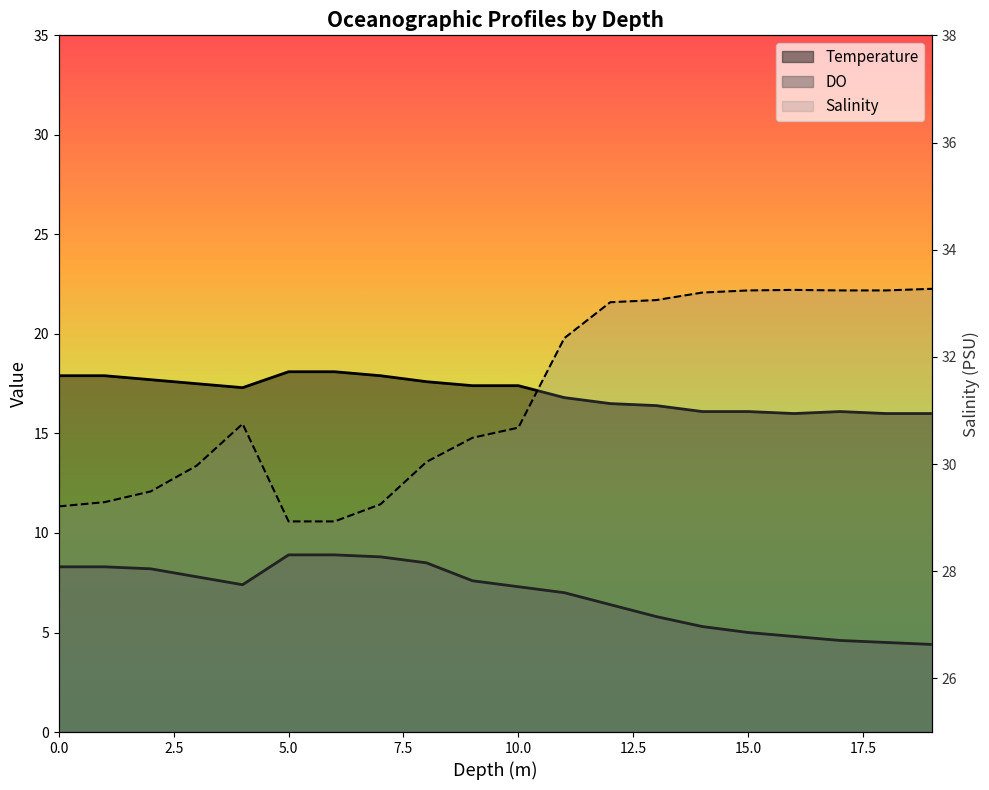

Reading right to left, what are all the values shown in this chart?

Temperature: 16.0	16.0	16.1	16.0	16.1	16.1	16.4	16.5	16.8	17.4	17.4	17.6	17.9	18.1	18.1	17.3	17.5	17.7	17.9	17.9
Salinity: 33.3	33.2	33.2	33.2	33.2	33.2	33.1	33.0	32.4	30.7	30.5	30.0	29.2	28.9	28.9	30.8	30.0	29.5	29.3	29.2
DO: 4.4	4.5	4.6	4.8	5.0	5.3	5.8	6.4	7.0	7.3	7.6	8.5	8.8	8.9	8.9	7.4	7.8	8.2	8.3	8.3